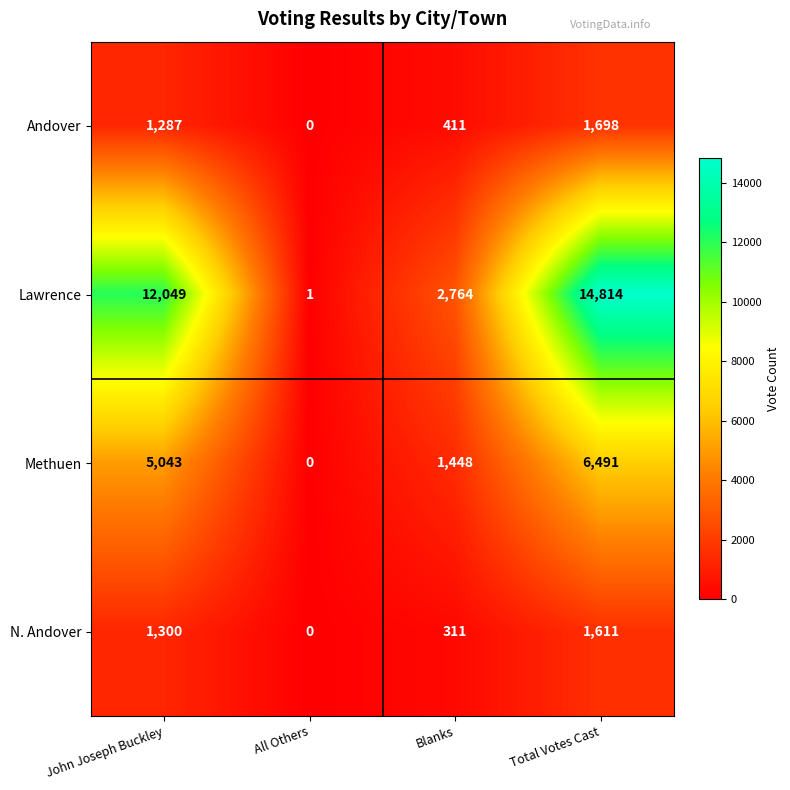

At how many categories does at least one series exceed 12422?

1